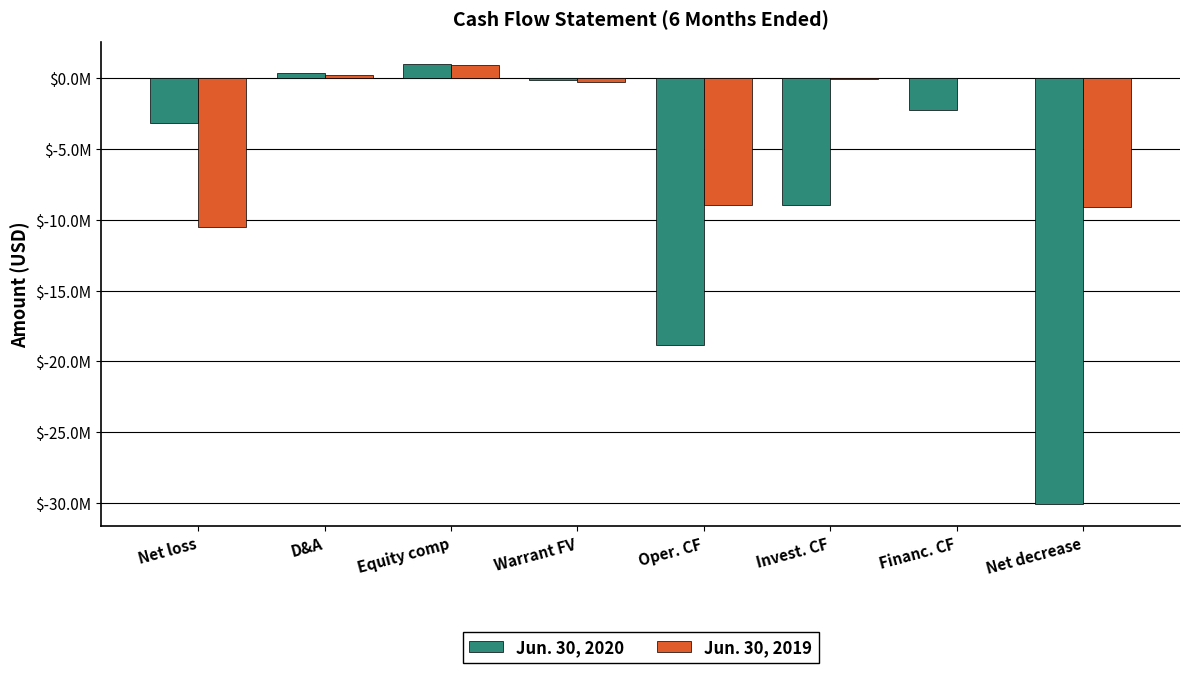

Are the bars horizontal?

No